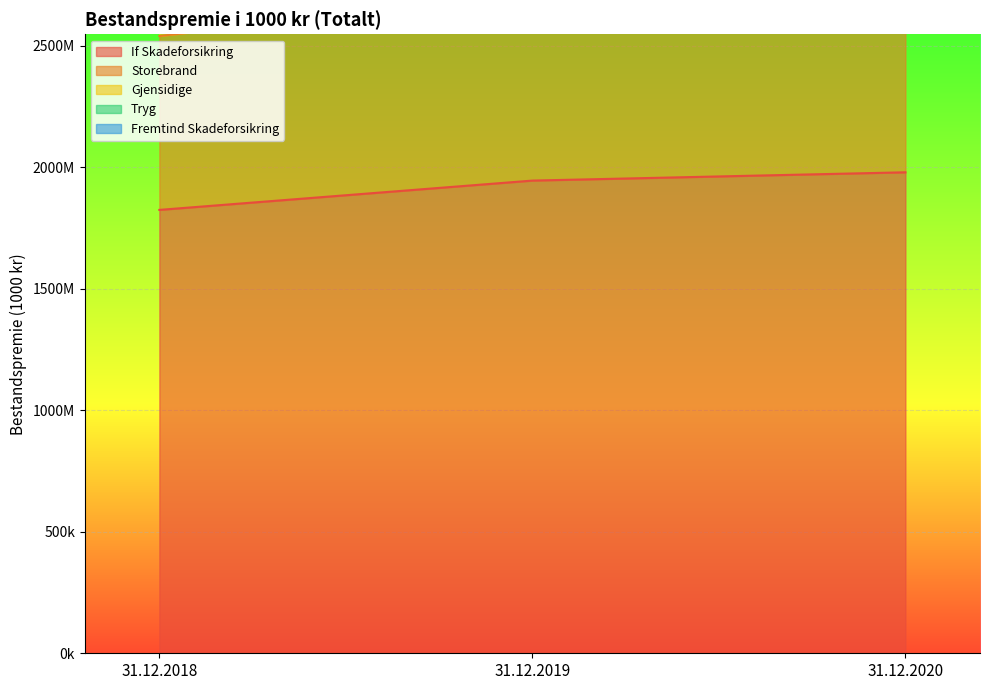

List the labels in order of Gjensidige value, smallest first.

31.12.2018, 31.12.2019, 31.12.2020